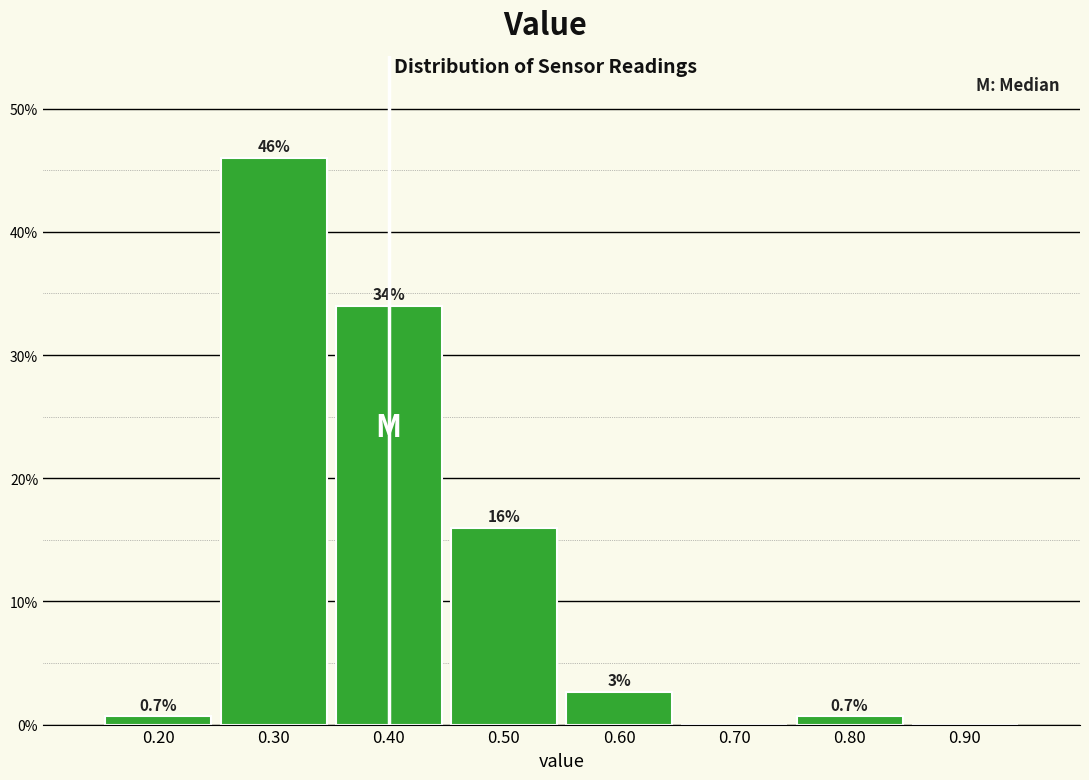

Which range on the x-axis has the tallest bar?

0.25 to 0.35